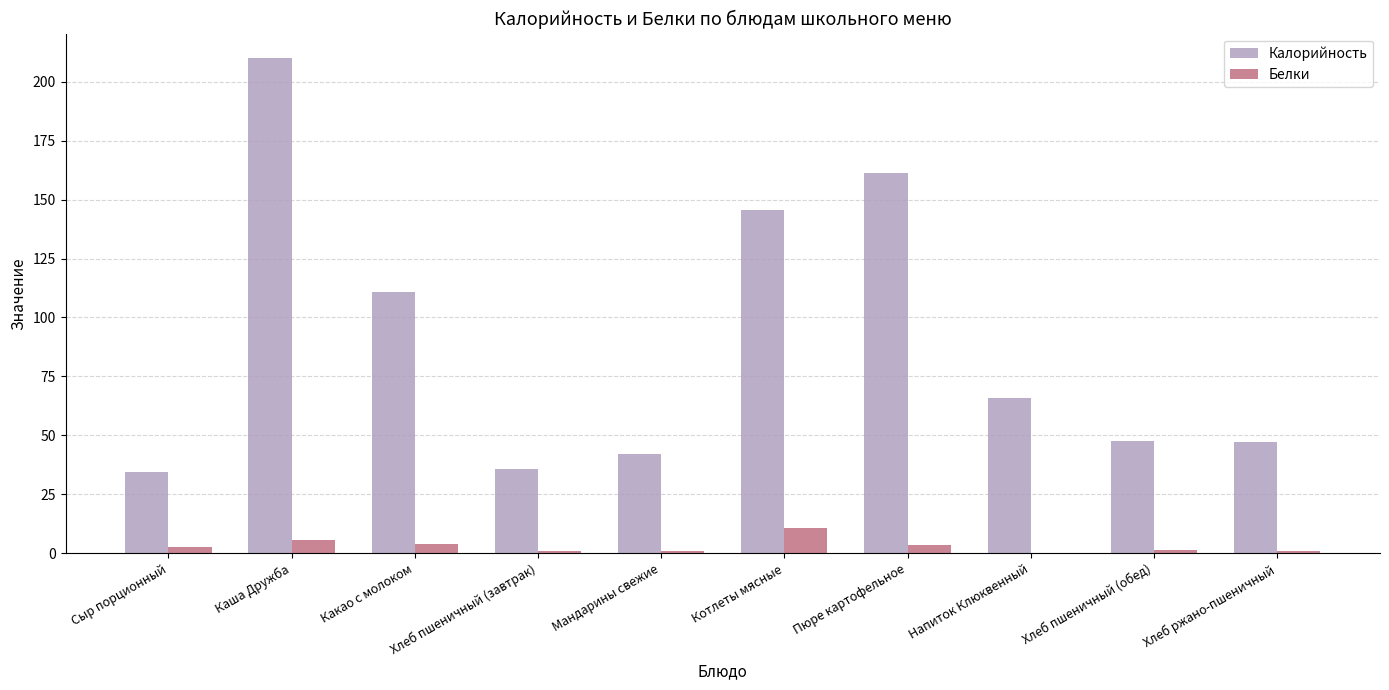

Is it true that Калорийность equals 34.7 at Сыр порционный?

True